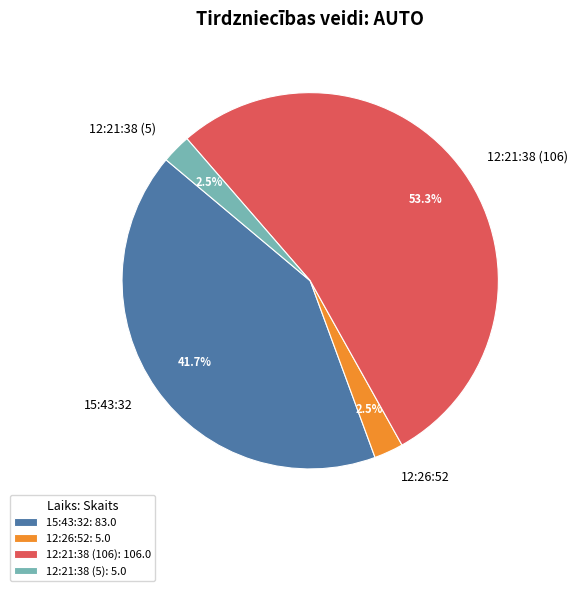

To the nearest percent, what percentage of the pie is 12:21:38 (106)?

53%